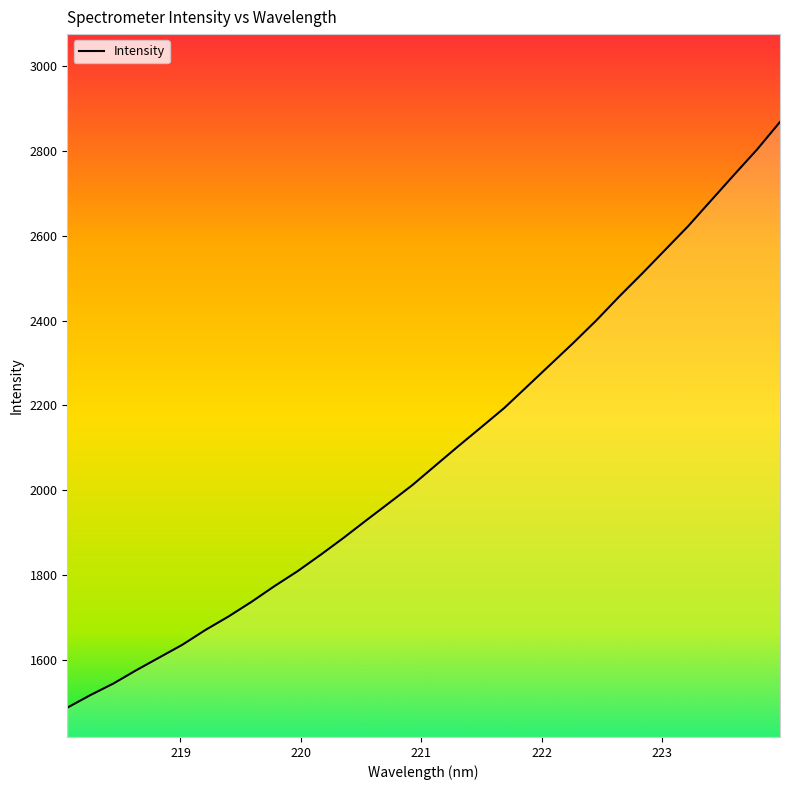

What is the difference between the maximum and minimum values?

1381.9